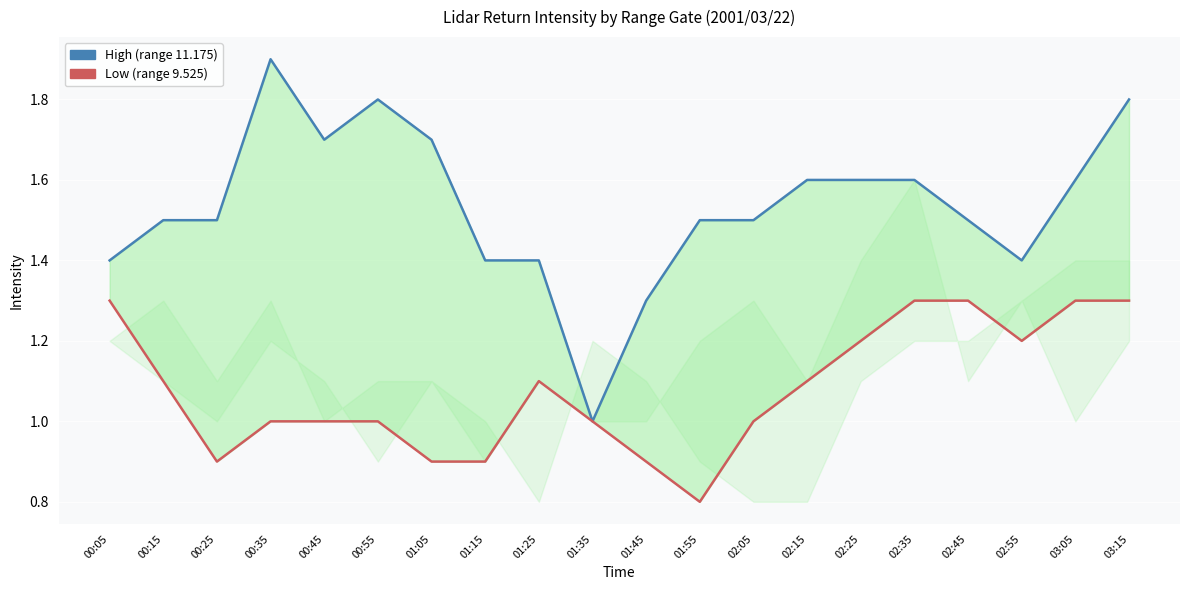

True or false: High (11.175) and Low (9.525) cross at least once.

False